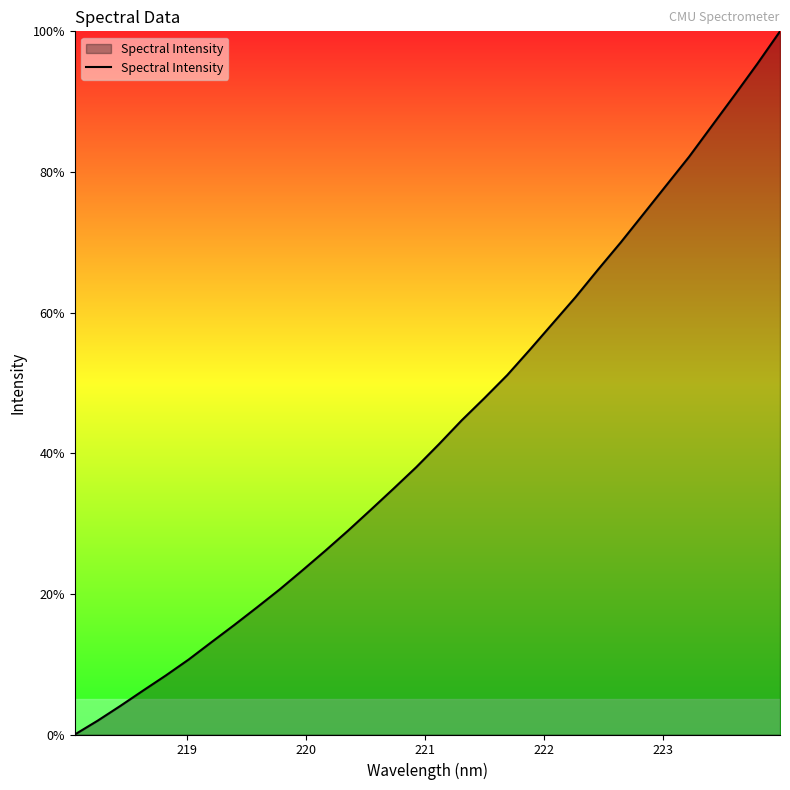

How many lines are shown in the chart?

1